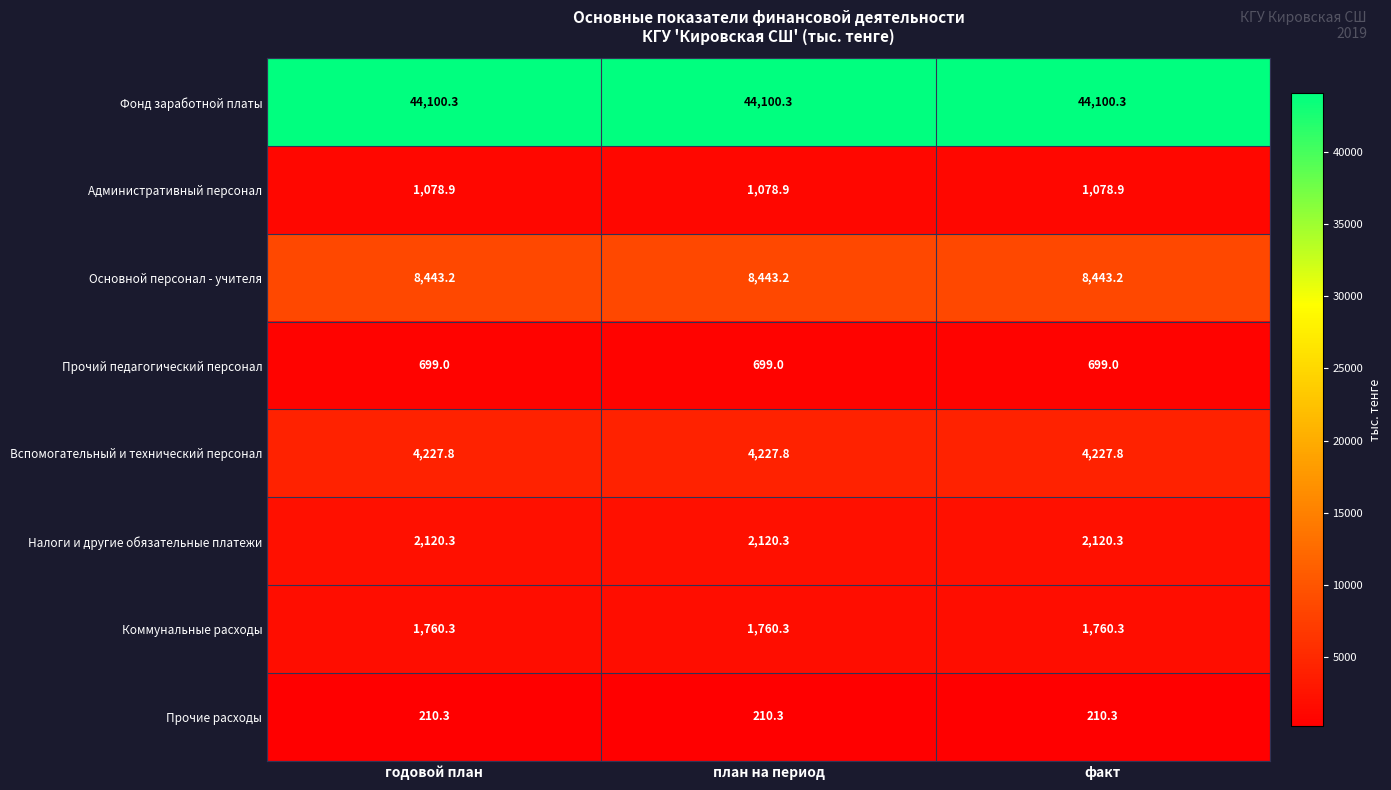

What is the average value of the Прочий педагогический персонал series?

699.0